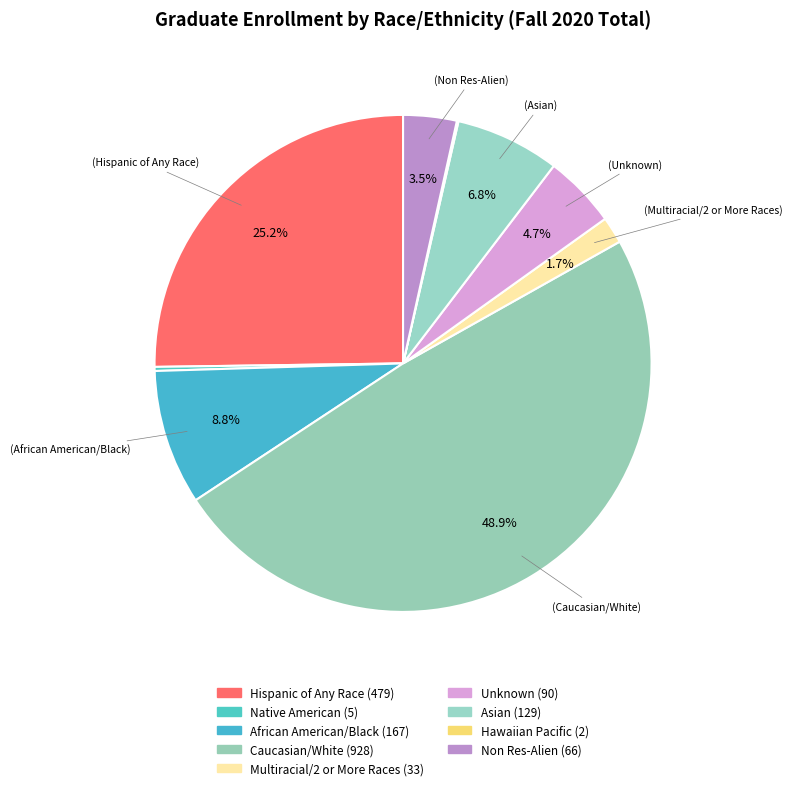

Does Asian account for over 50% of the chart?

No